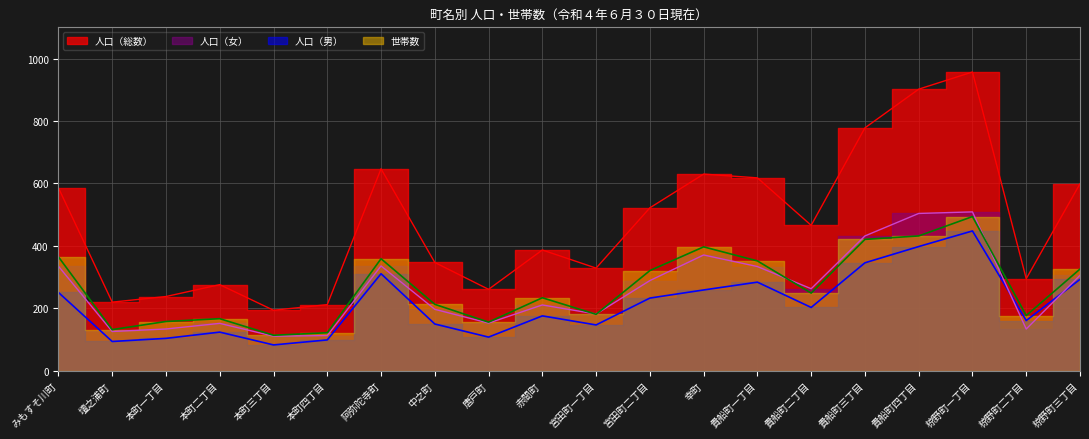

Between which two adjacent categories do 人口（女） and 人口（男） first intersect?

椋野町一丁目 and 椋野町二丁目